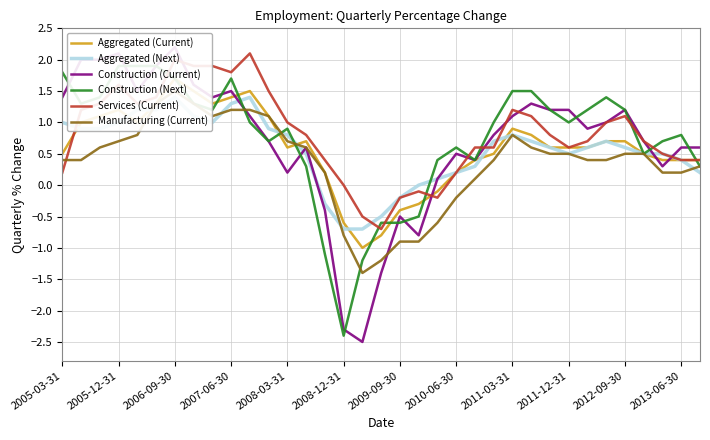

Which series has the largest range (max minus min)?

Construction (Current)